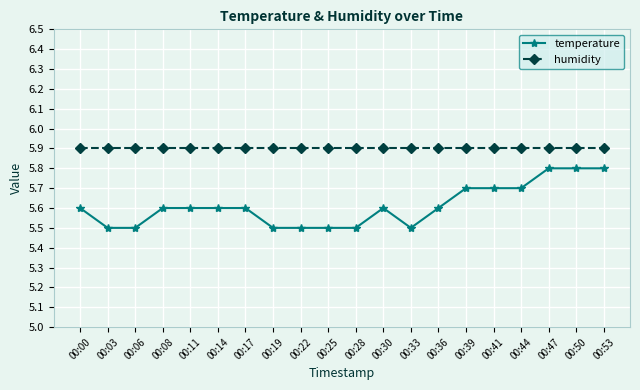

Is it true that humidity equals 3.4 at 00:19?

False